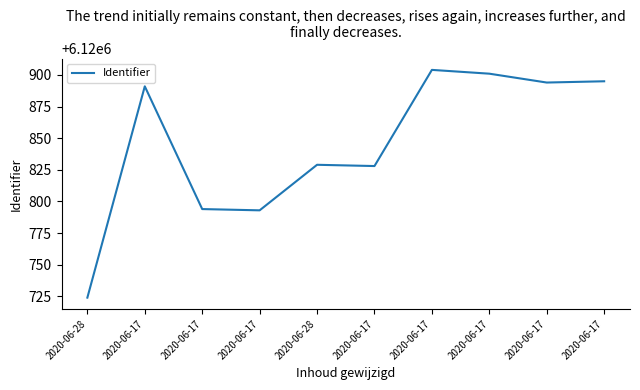

At which label does the data first exceed 6120891?

2020-06-17